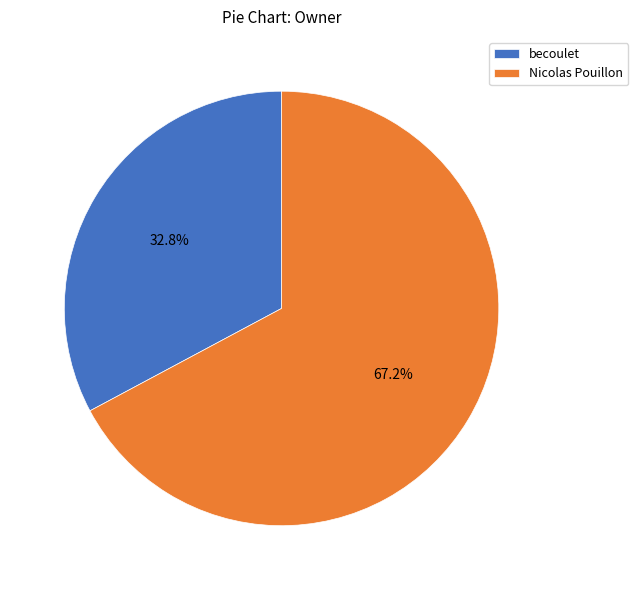

To the nearest percent, what is the average slice percentage?

50%